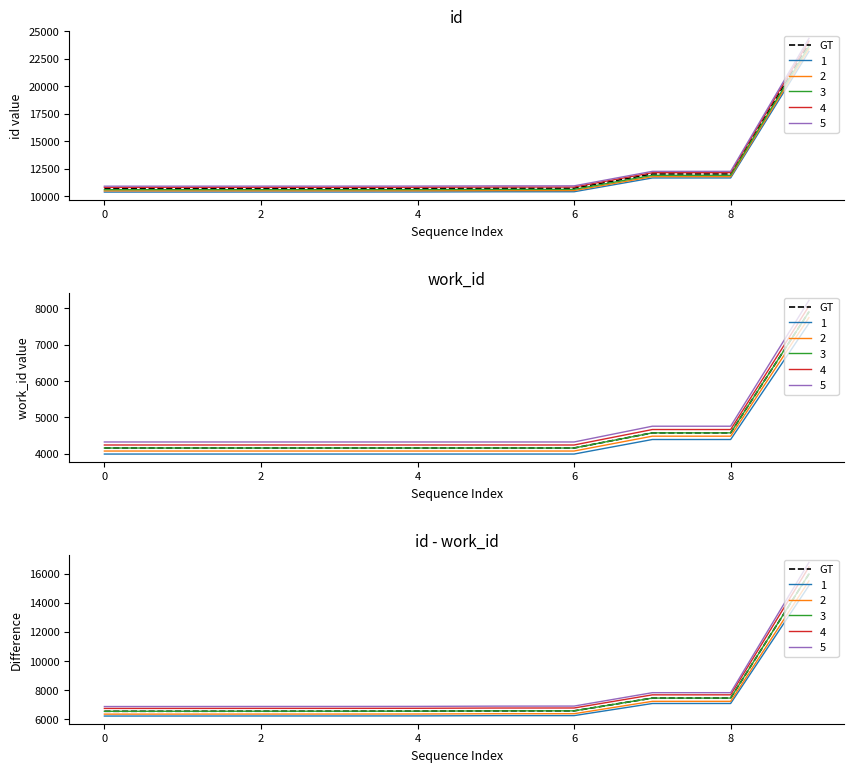

Does the chart display data point markers on the line(s)?

No